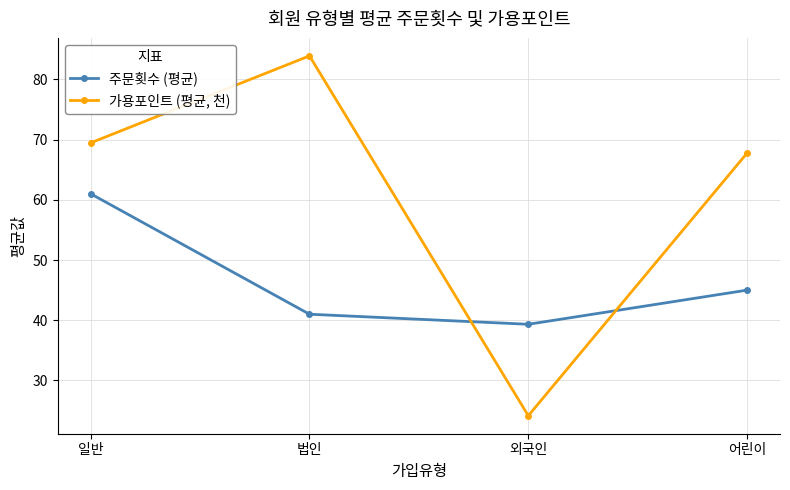

Which series has the largest range (max minus min)?

가용포인트 (평균, 천)